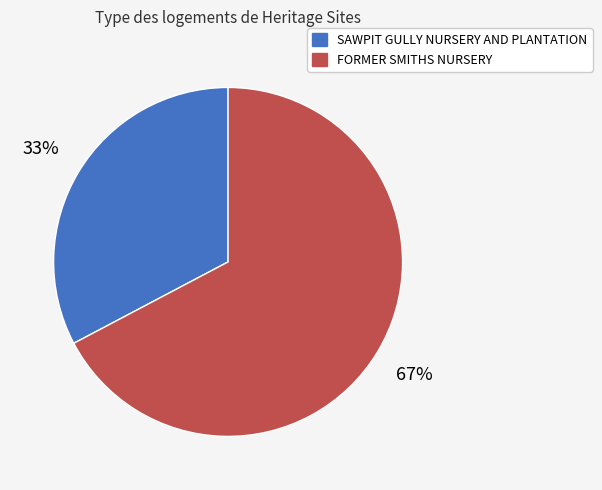

To the nearest percent, what is the average slice percentage?

50%